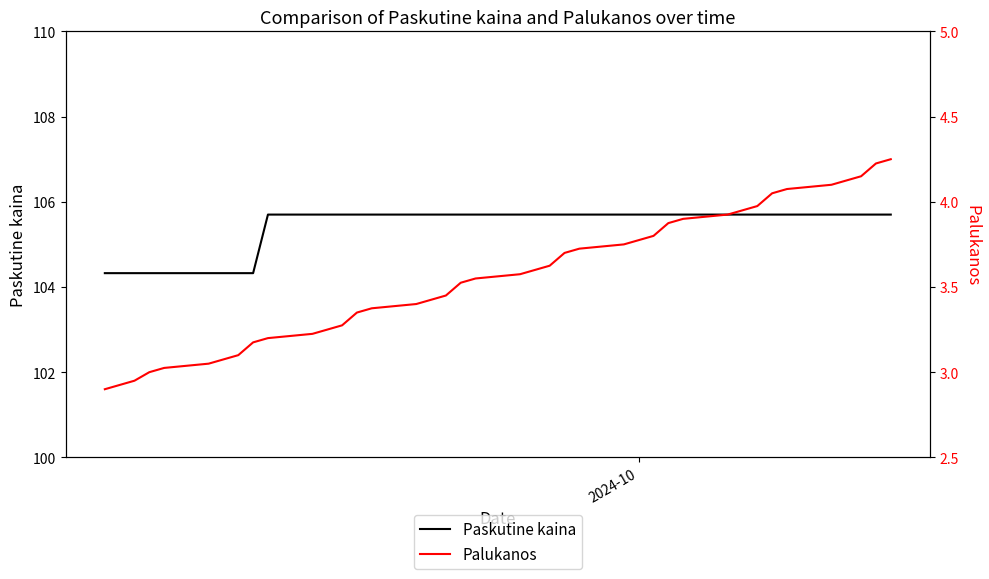

What is the lowest value of the Palukanos series?

2.9